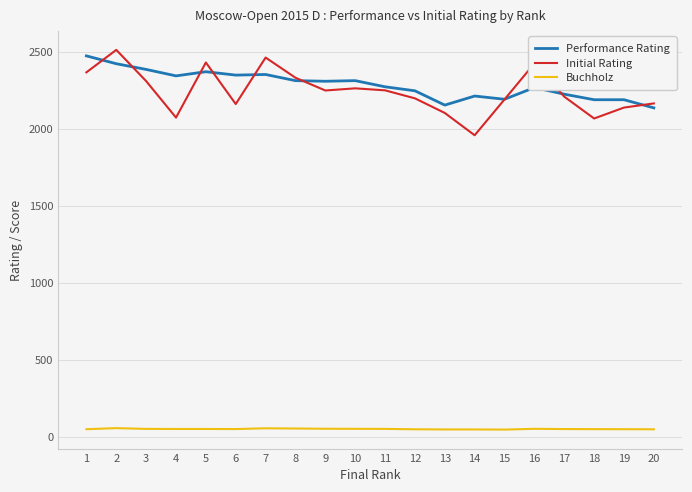

True or false: Initial Rating and Buchholz cross at least once.

False